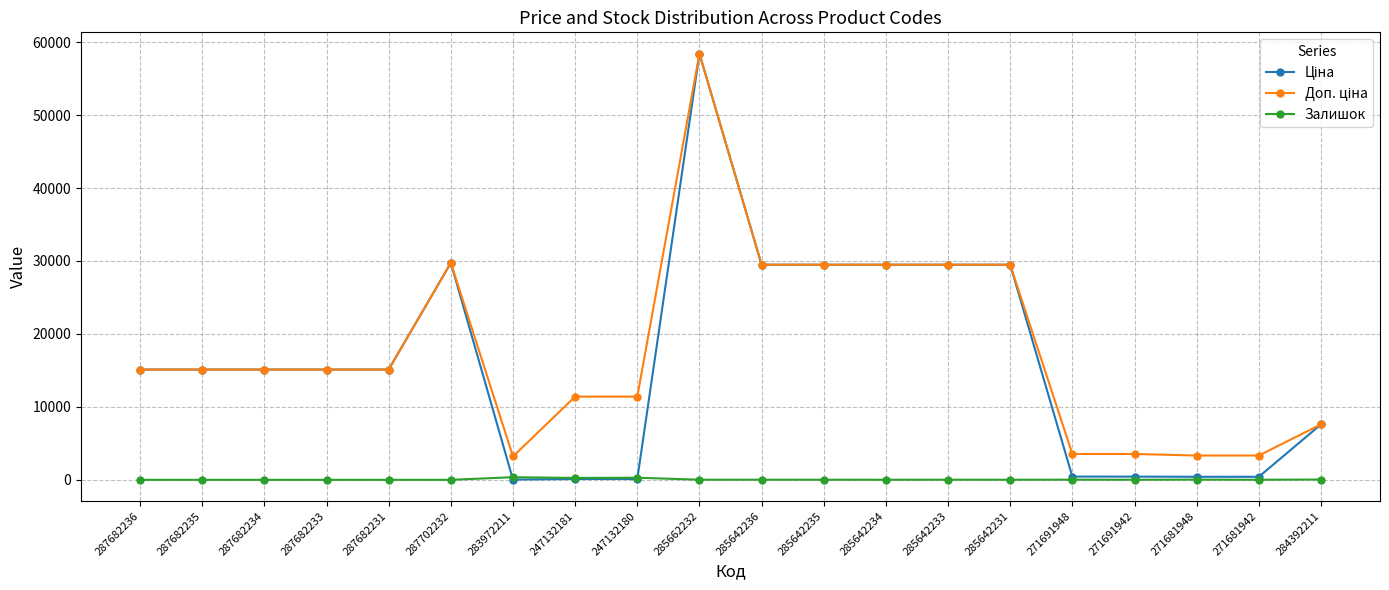

What is the label of the 5th point from the right?

271691948